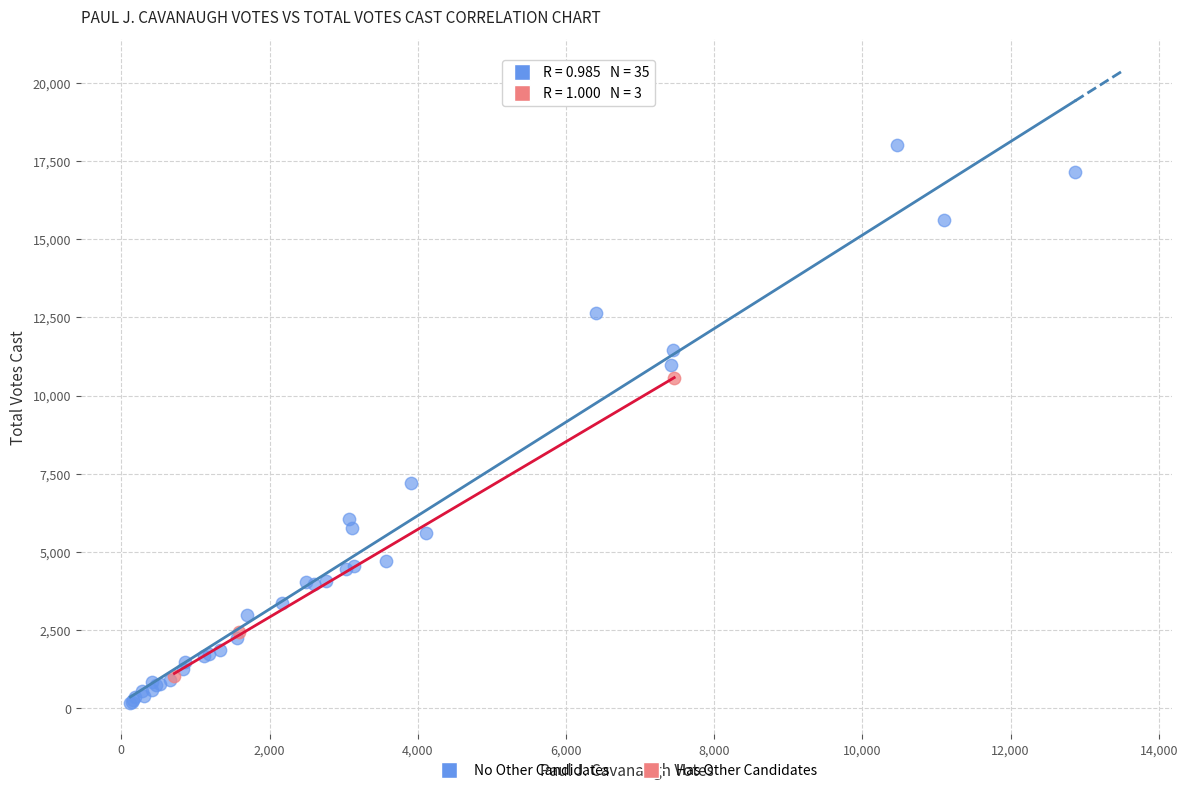

Which series reaches the maximum Y coordinate?

No Other Candidates